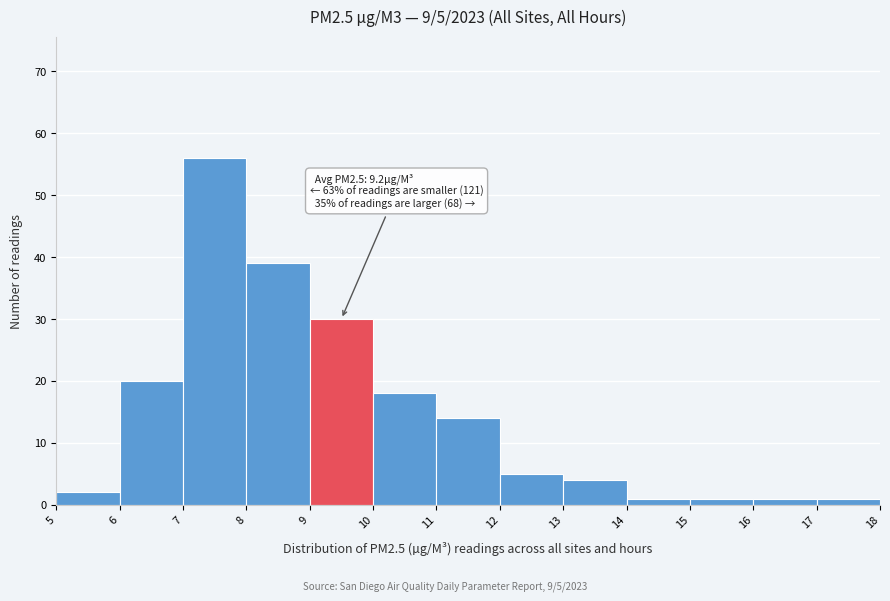

Over which range of the x-axis is the bar tallest?

7 to 8